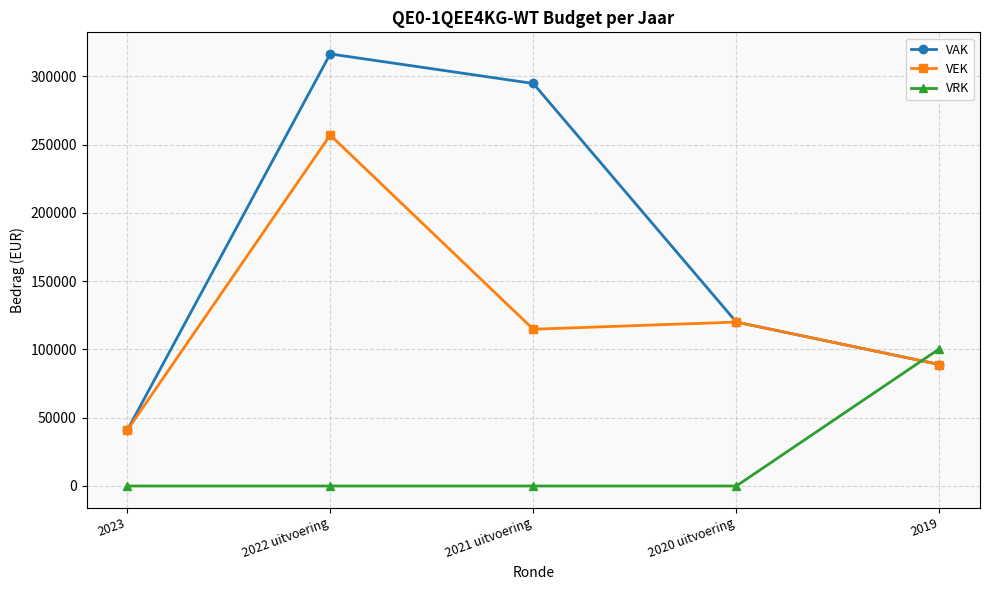

Between 2023 and 2022 uitvoering, which series saw the biggest shift?

VAK